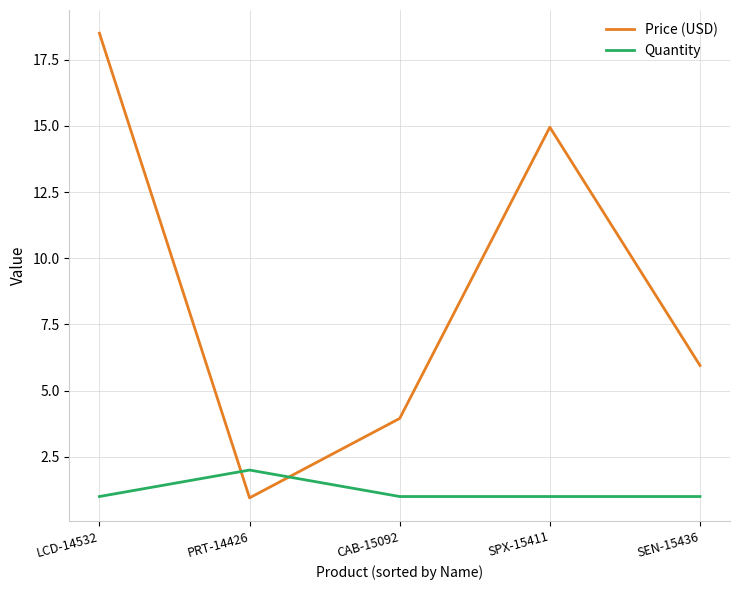

What value does the Price (USD) series have at CAB-15092?

4.0